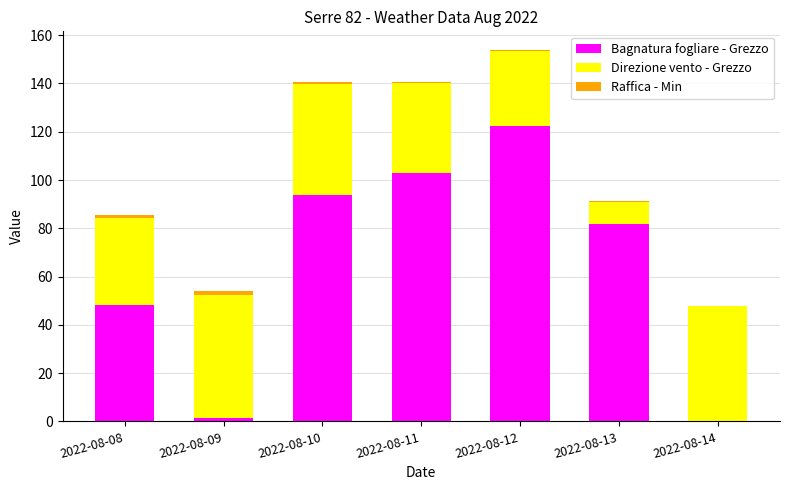

What is the total value across all series at 2022-08-14?

48.0